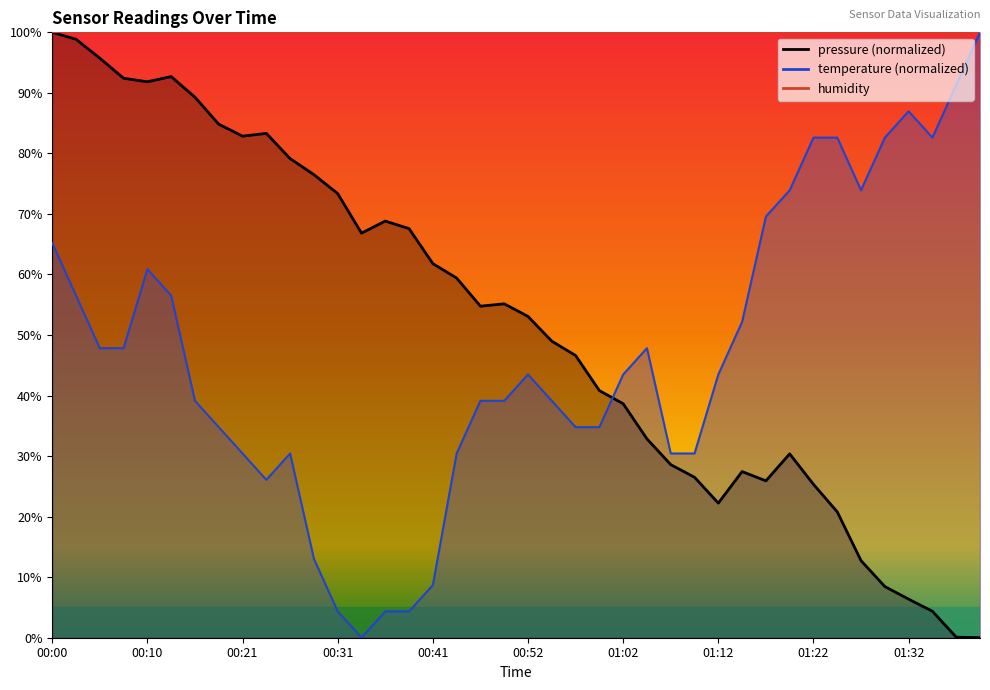

What is the maximum value shown in the chart?

100.0